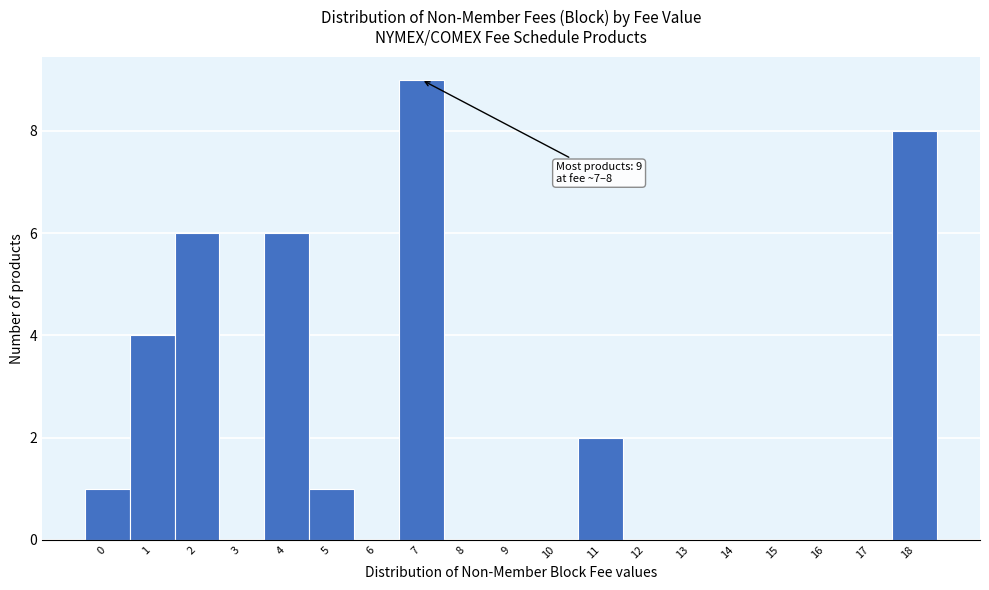

Reading left to right, what are all the values shown in this chart?

0=1	1=4	2=6	3=0	4=6	5=1	6=0	7=9	8=0	9=0	10=0	11=2	12=0	13=0	14=0	15=0	16=0	17=0	18=8